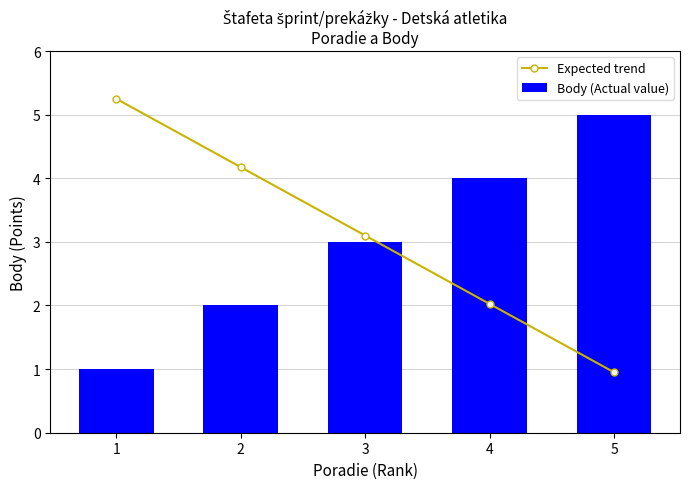

Is the value of Body (Actual value) at 2 greater than the value of Expected trend at 3?

No